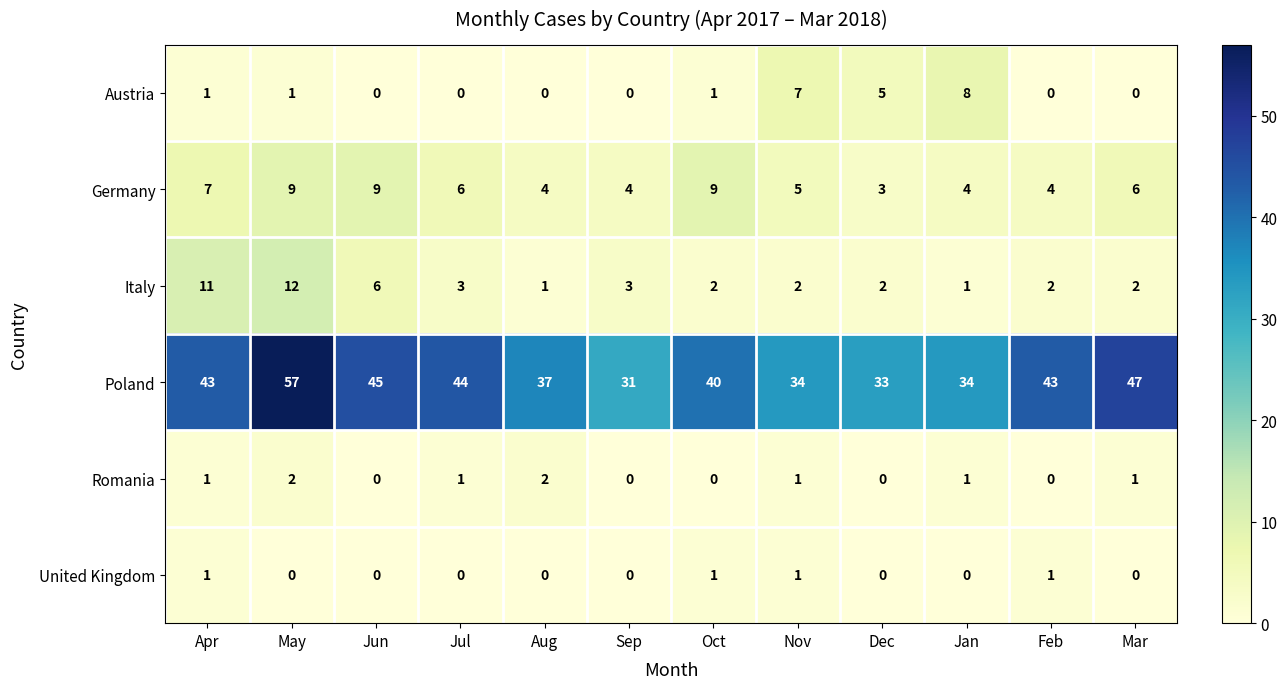

Is it true that Poland equals 57 at May?

True